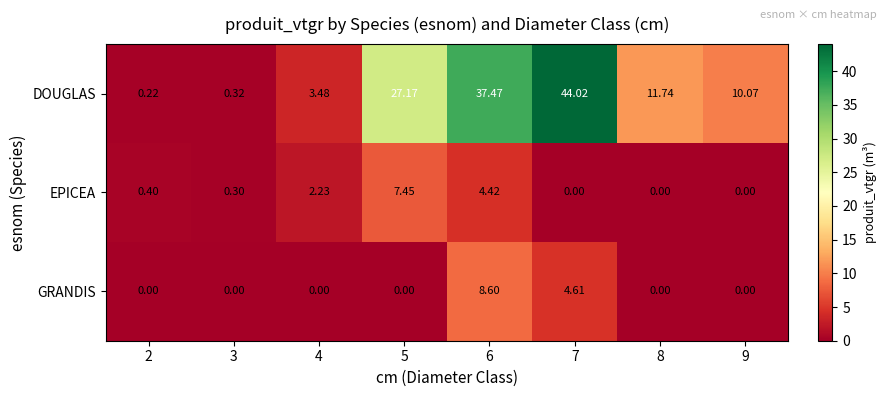

Count the number of categories in the chart.

8